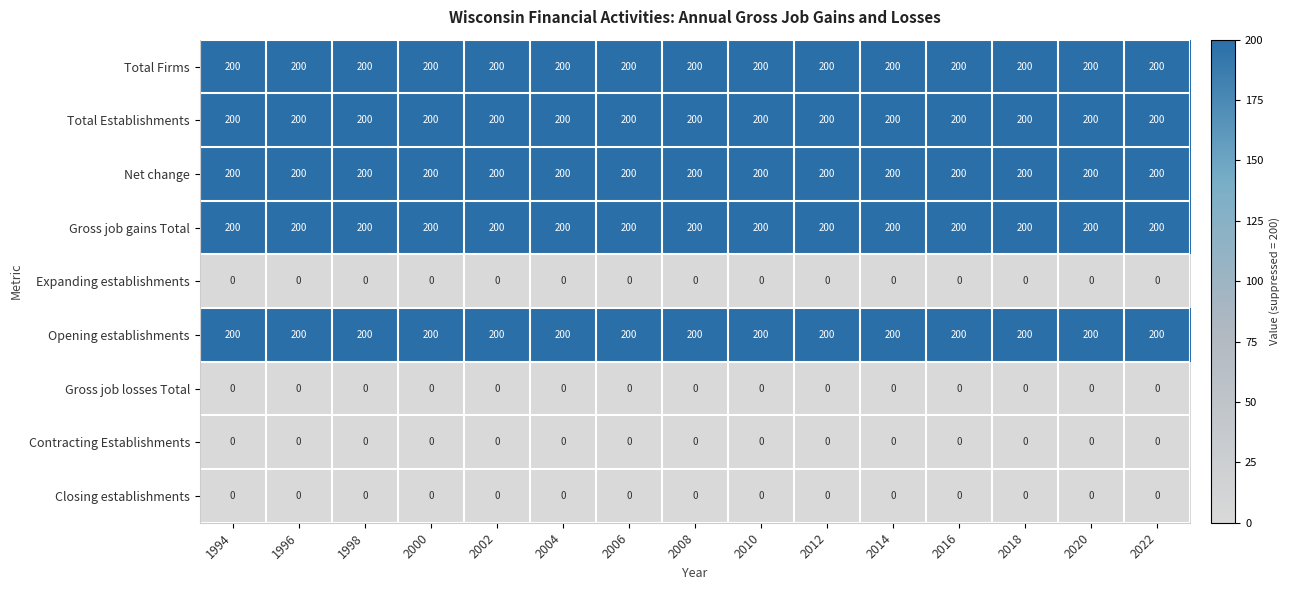

What is the sum of all Total Firms values?

3000